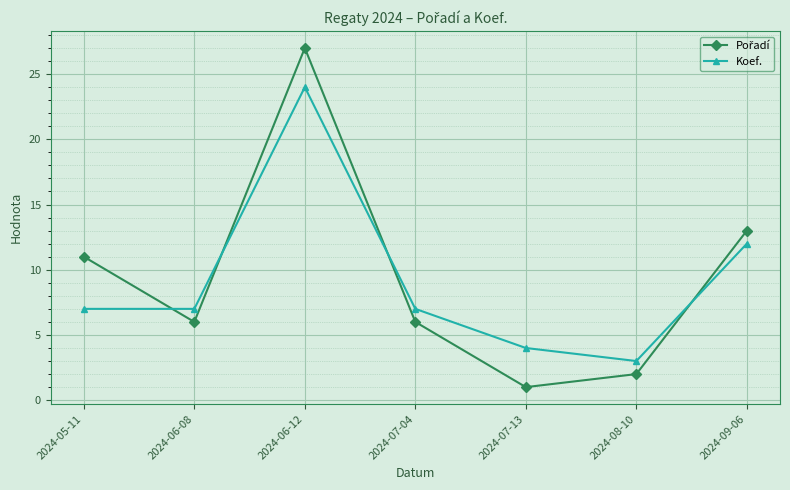

Does the chart display data point markers on the line(s)?

Yes